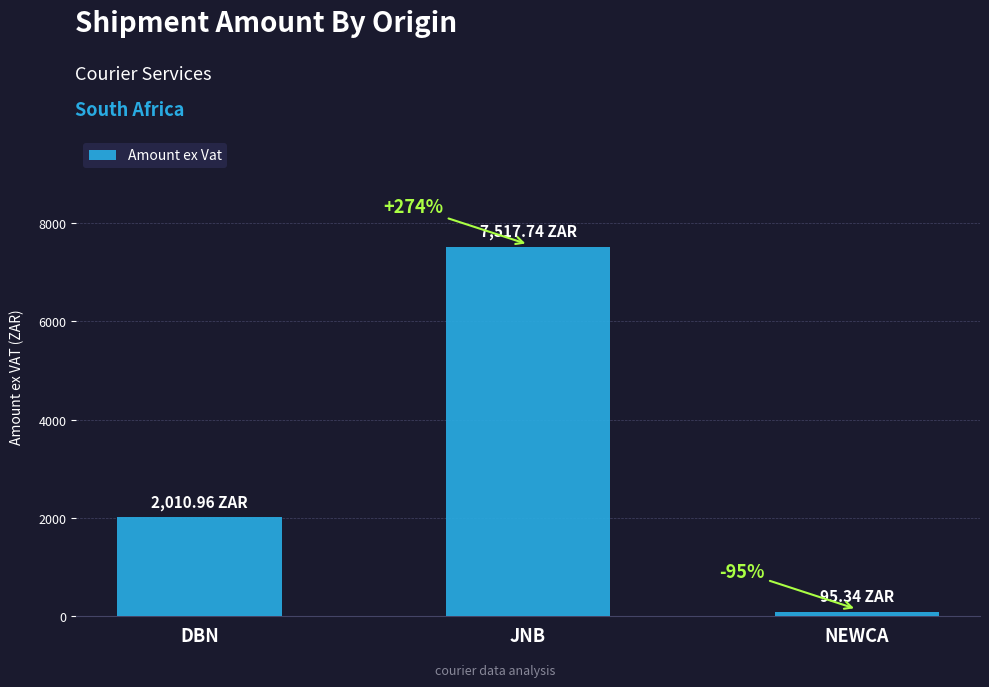

How many bars are there in total?

3